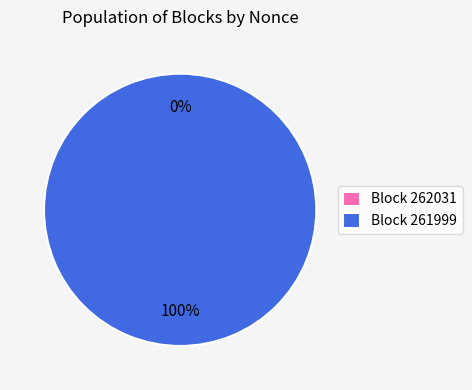

Is it true that 261999 is 100% of the pie?

True